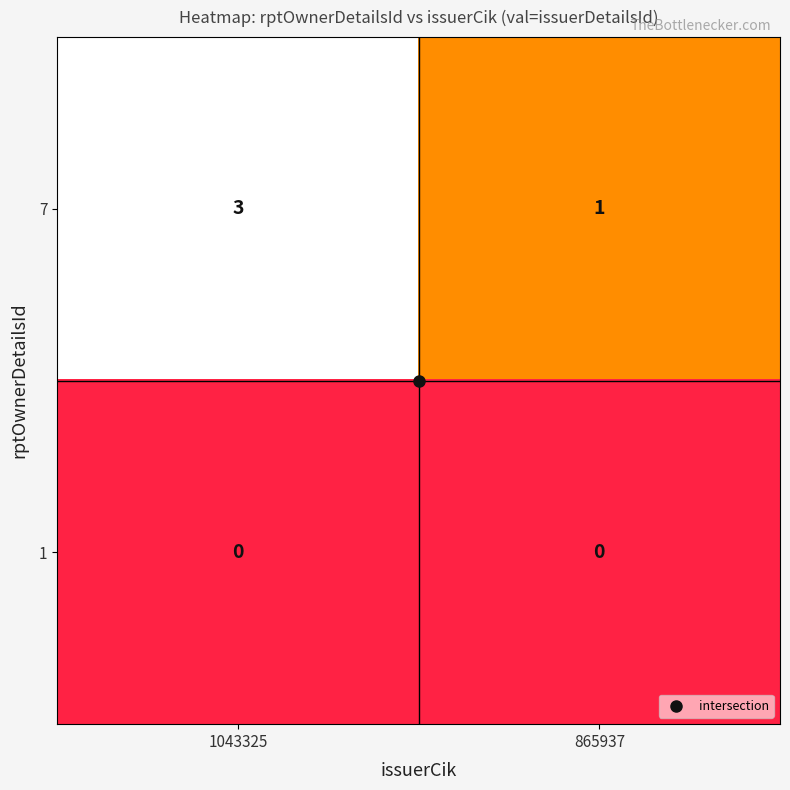

Rank the series by their average value, from lowest to highest.

1, 7